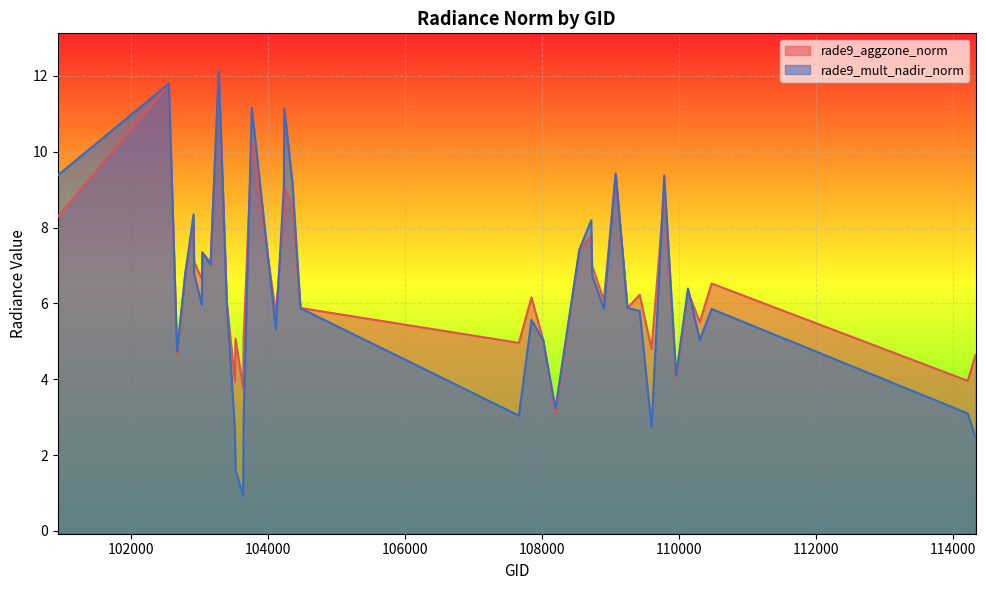

Which series has the largest range (max minus min)?

rade9_mult_nadir_norm